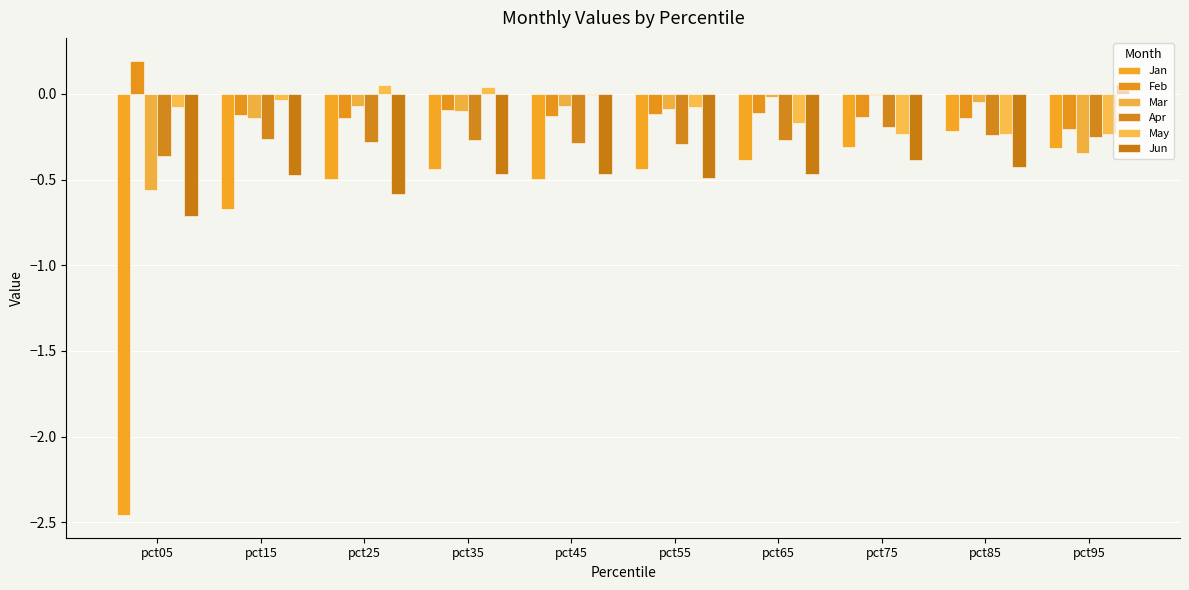

What is the sum of all Jan values?

-6.2